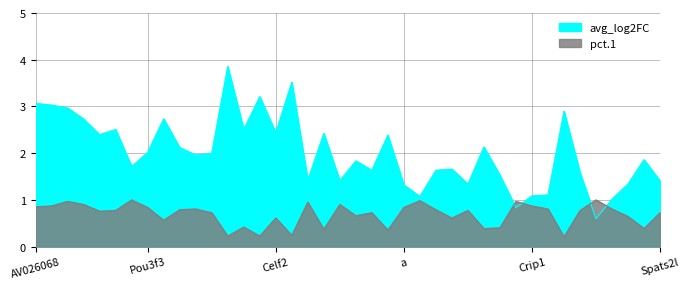

Rank the series by their average value, from highest to lowest.

avg_log2FC, pct.1